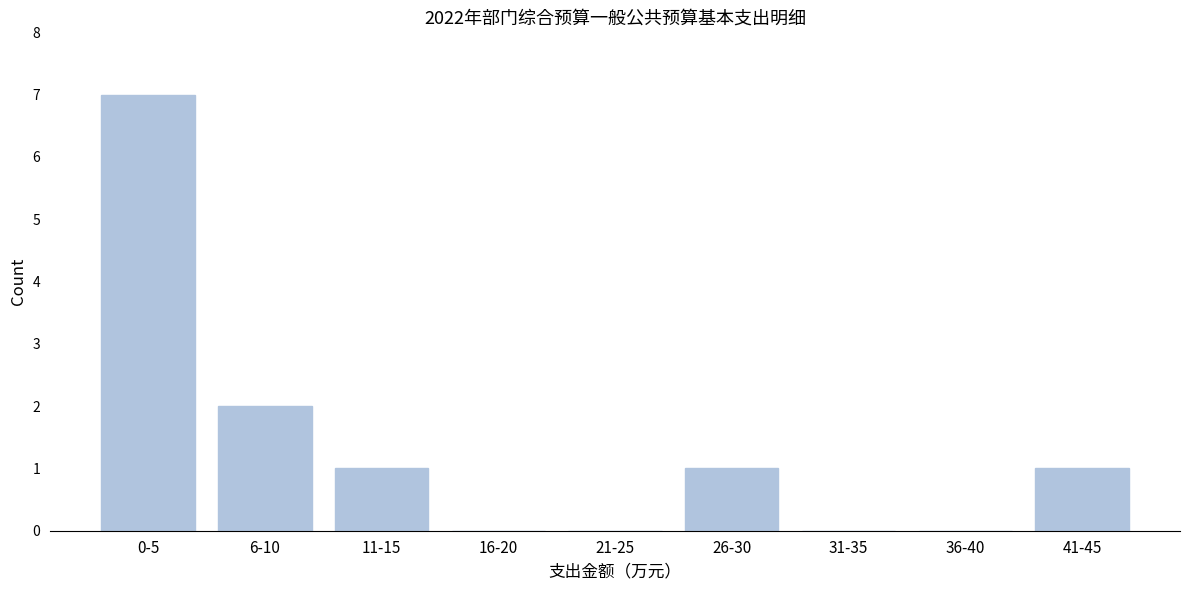

Reading left to right, what are all the values shown in this chart?

0-5=7	6-10=2	11-15=1	16-20=0	21-25=0	26-30=1	31-35=0	36-40=0	41-45=1